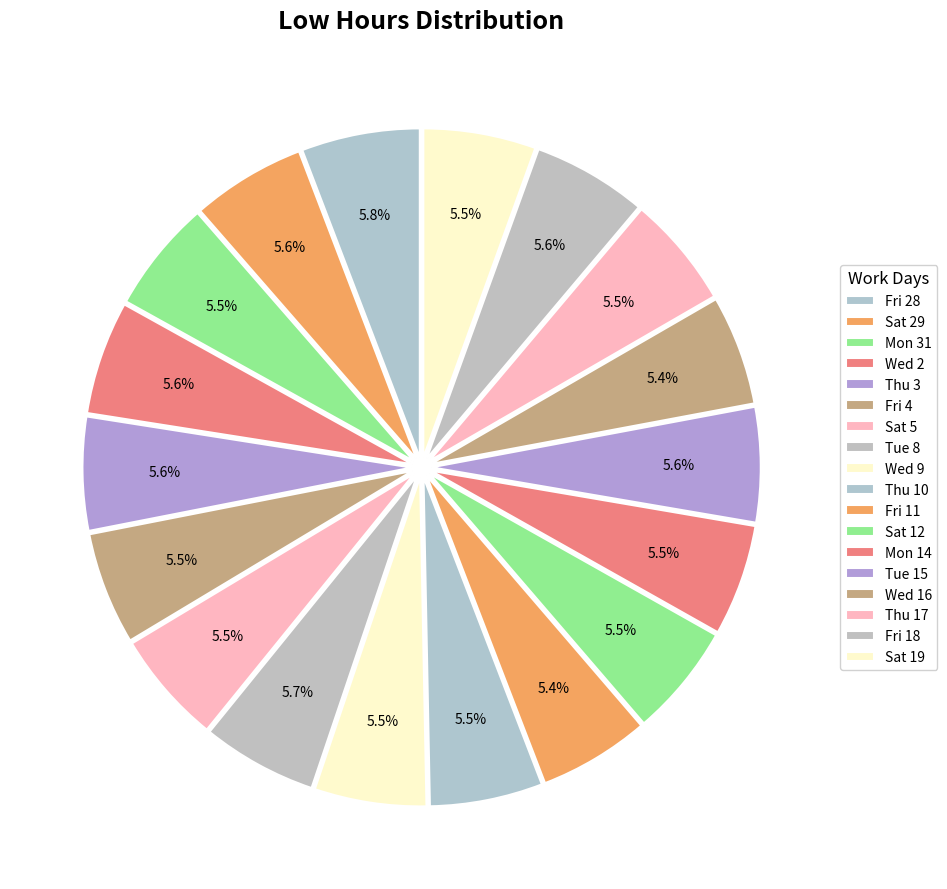

Which has a higher value, Fri 18 or Mon 14?

Fri 18